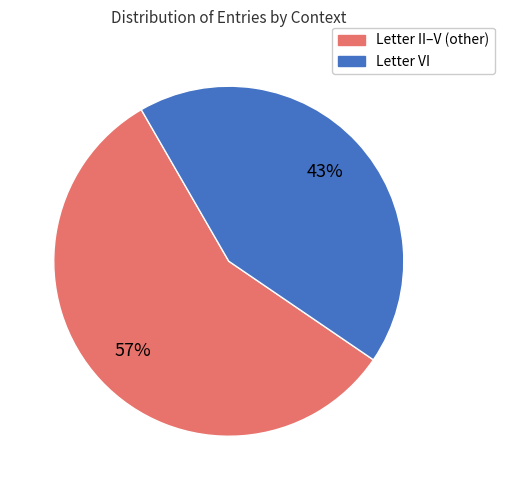

To the nearest percent, what is the average slice percentage?

50%